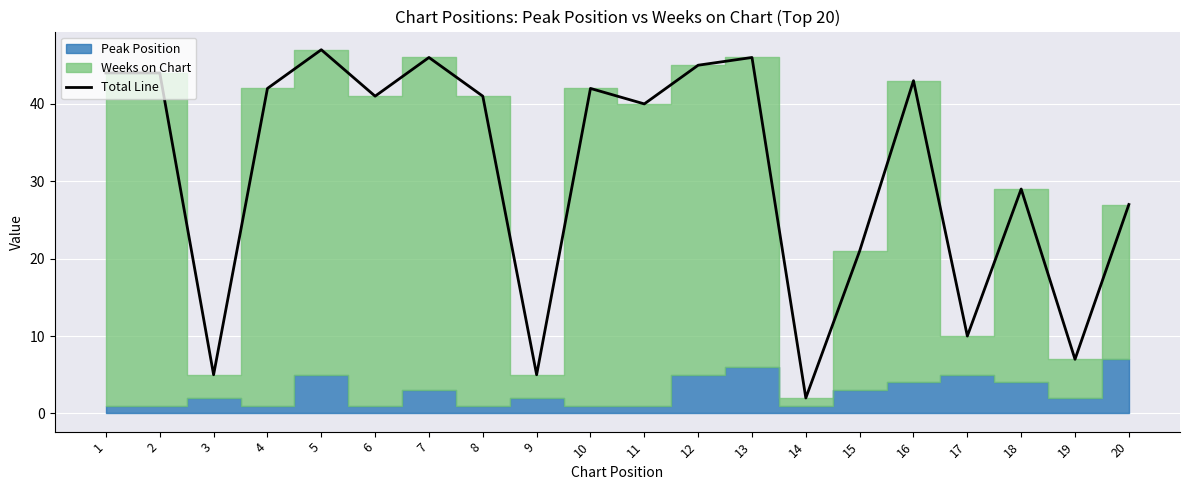

Reading right to left, what are all the values shown in this chart?

20=27	19=7	18=29	17=10	16=43	15=21	14=2	13=46	12=45	11=40	10=42	9=5	8=41	7=46	6=41	5=47	4=42	3=5	2=44	1=44